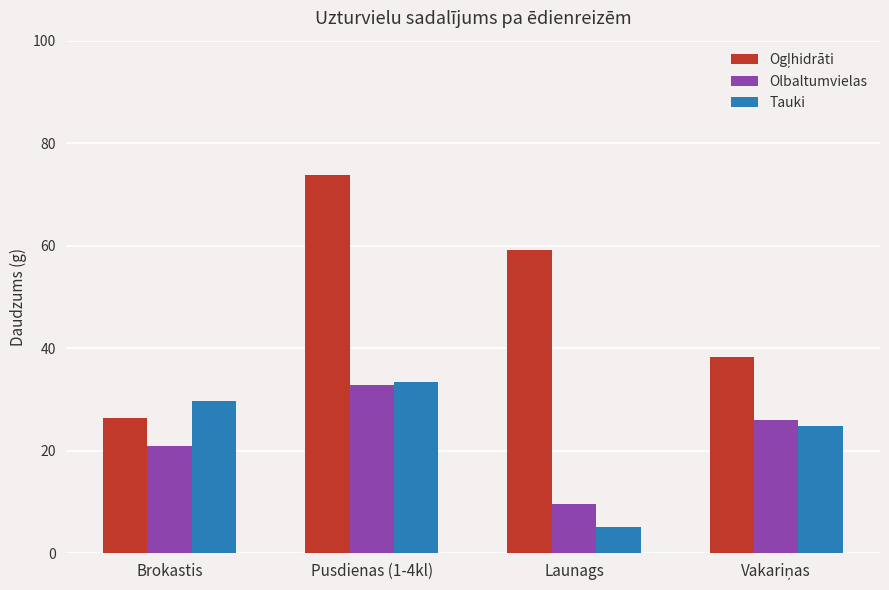

True or false: Tauki has a value of 52.9 at Brokastis.

False